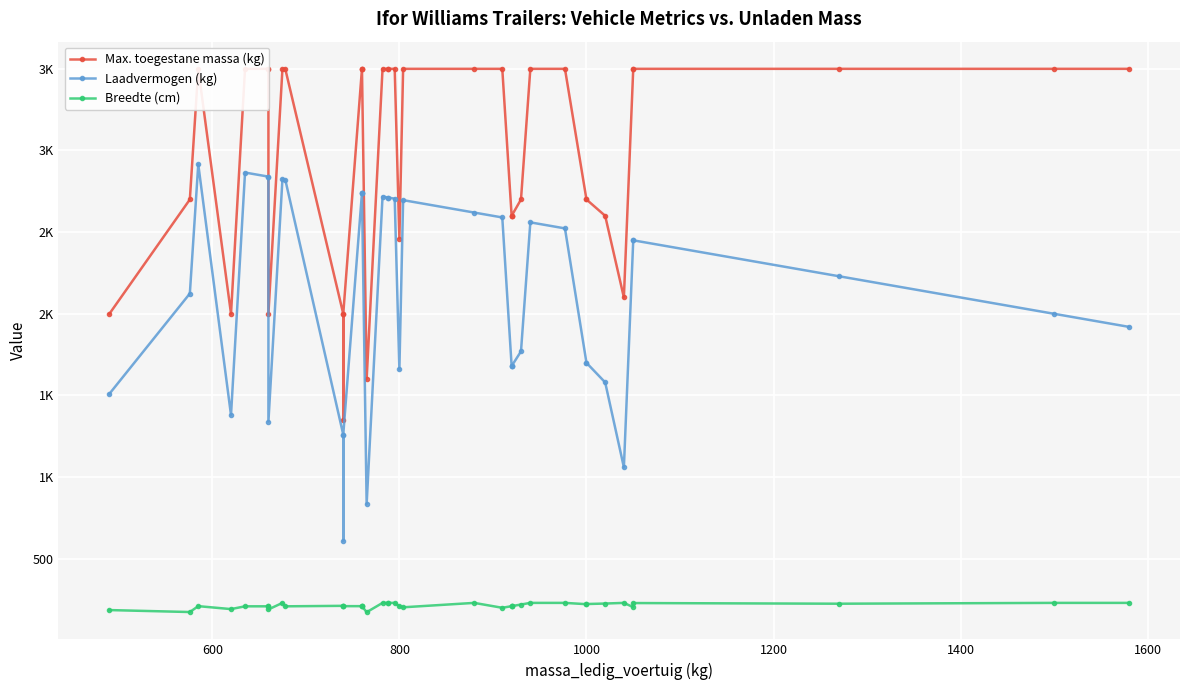

At how many categories does at least one series exceed 2482?

31